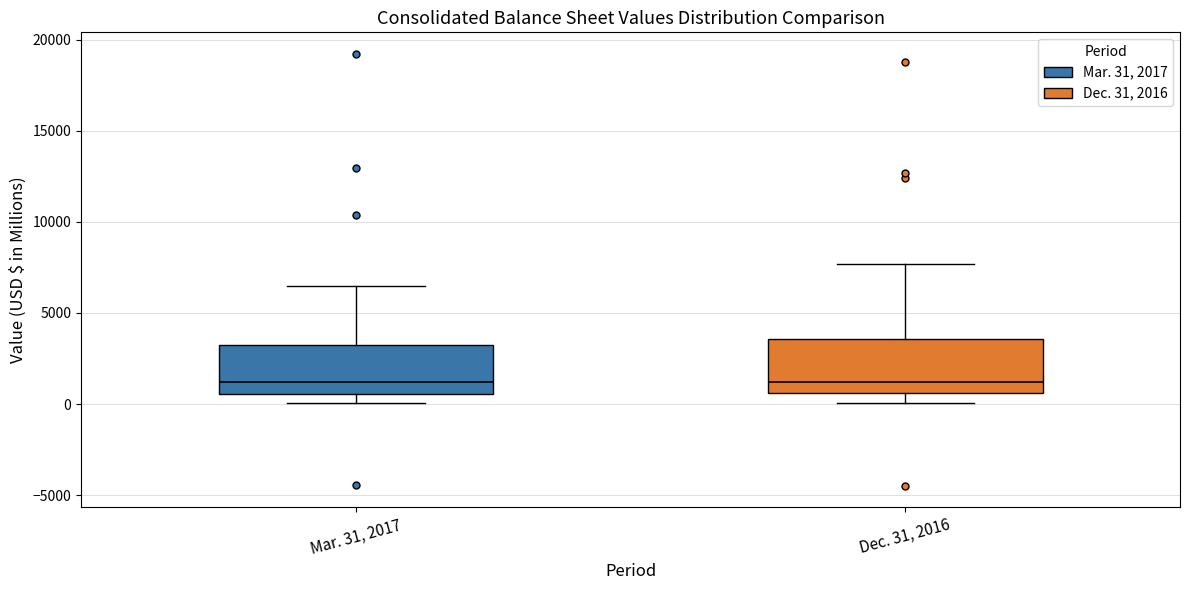

Reading left to right, transcribe this box plot: for each box, give where its median line is, the range the box spans, and where its two whiskers end, as read against the y-axis. The values are not printed on the chart, so give them approximately, as read against the axis.

Mar. 31, 2017: median 1000, box 500 to 3000, whiskers 0 to 6500
Dec. 31, 2016: median 1000, box 500 to 3500, whiskers 0 to 7500